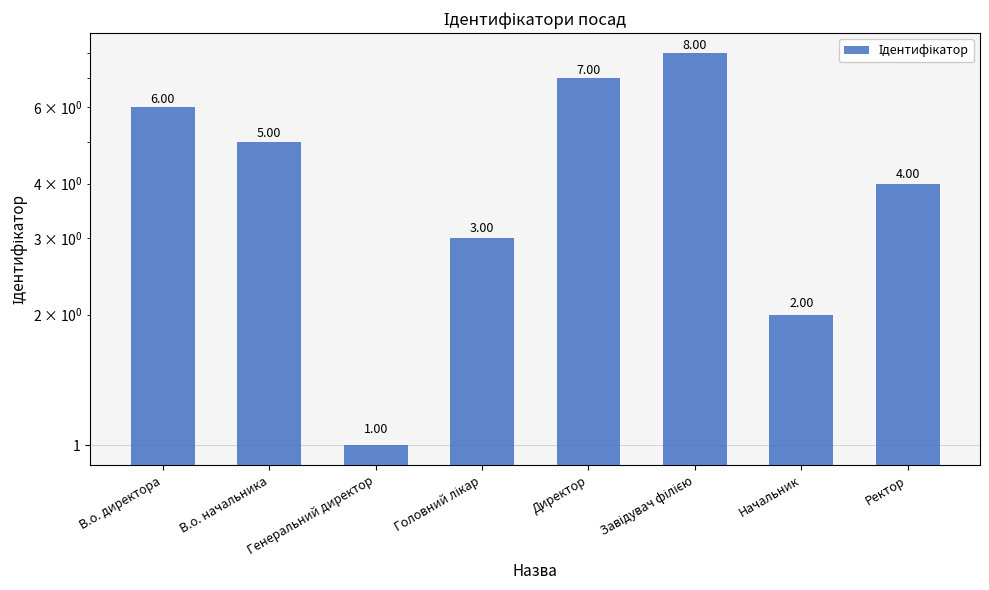

Are the bars horizontal?

No